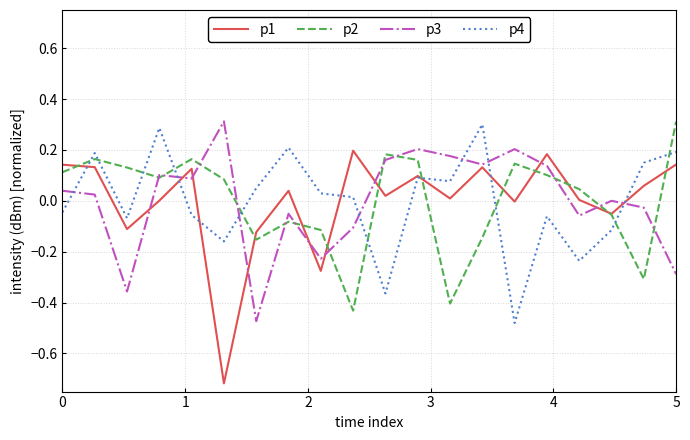

After their last crossing, which series has the higher values: p1 or p2?

p2